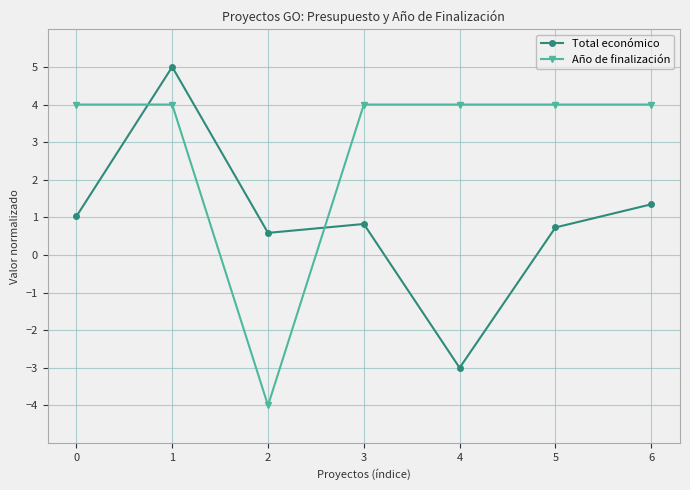

Which series has the largest total across all categories?

Año de finalización